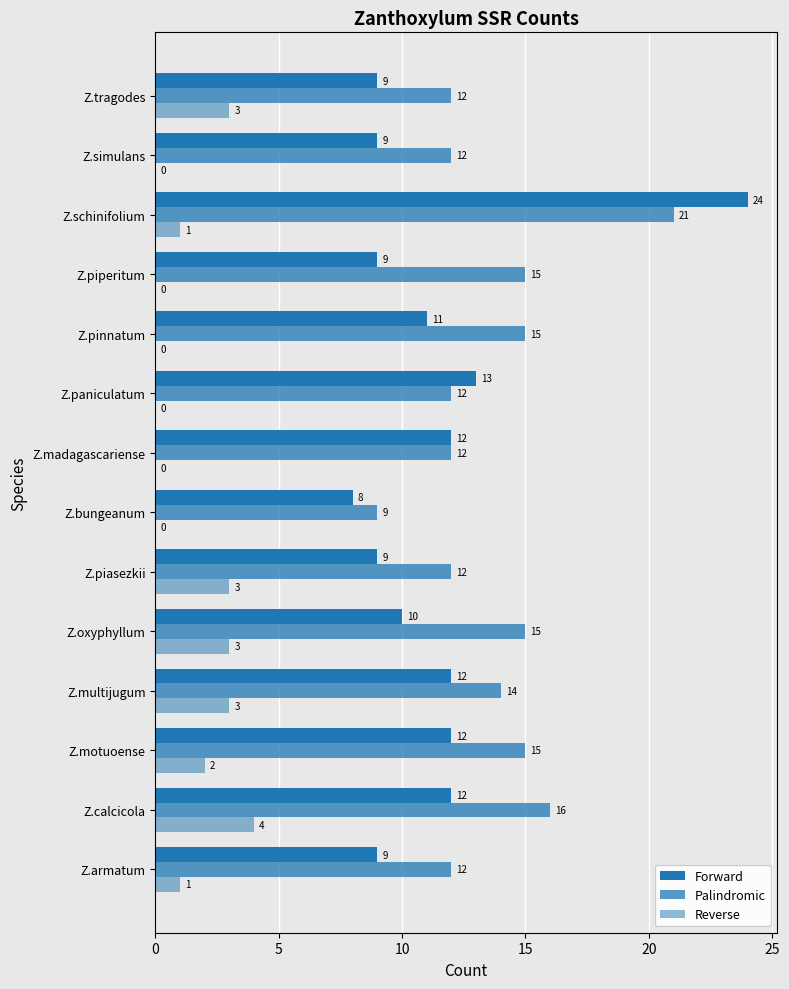

Which series has the largest total across all categories?

Palindromic